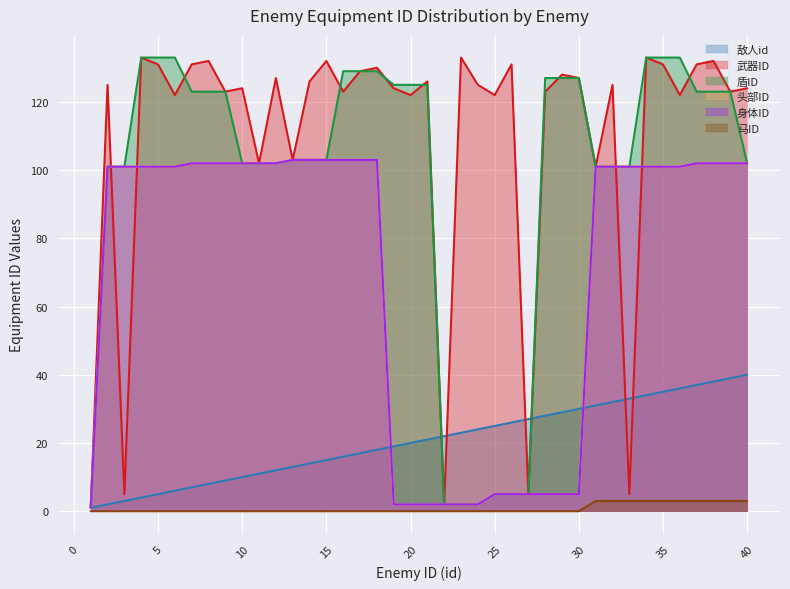

True or false: 马ID and 武器ID cross at least once.

False